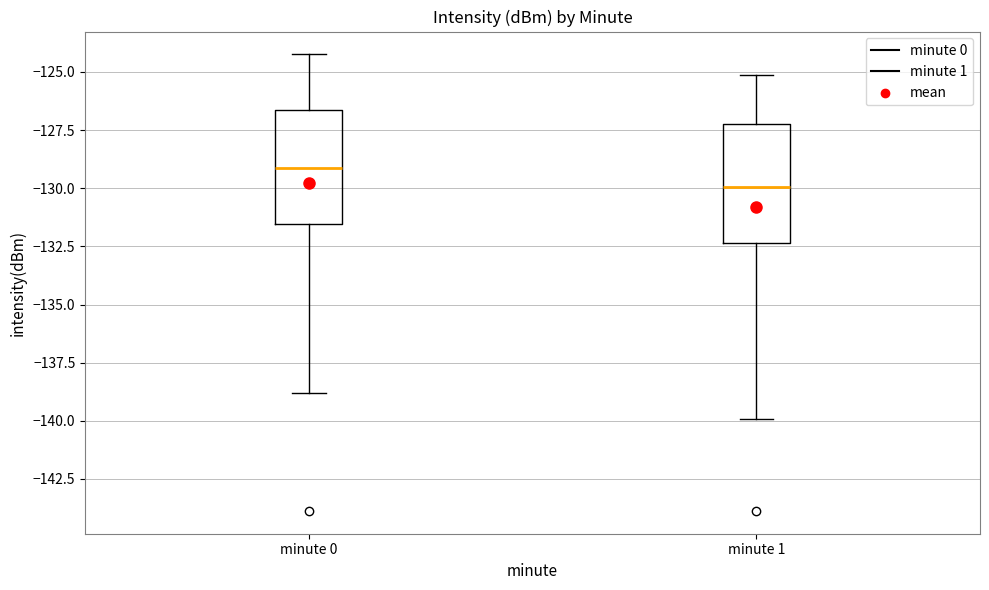

Reading left to right, transcribe this box plot: for each box, give where its median line is, the range the box spans, and where its two whiskers end, as read against the y-axis. The values are not printed on the chart, so give them approximately, as read against the axis.

minute 0: median -129.0, box -131.5 to -126.5, whiskers -139.0 to -124.0
minute 1: median -130.0, box -132.5 to -127.0, whiskers -140.0 to -125.0